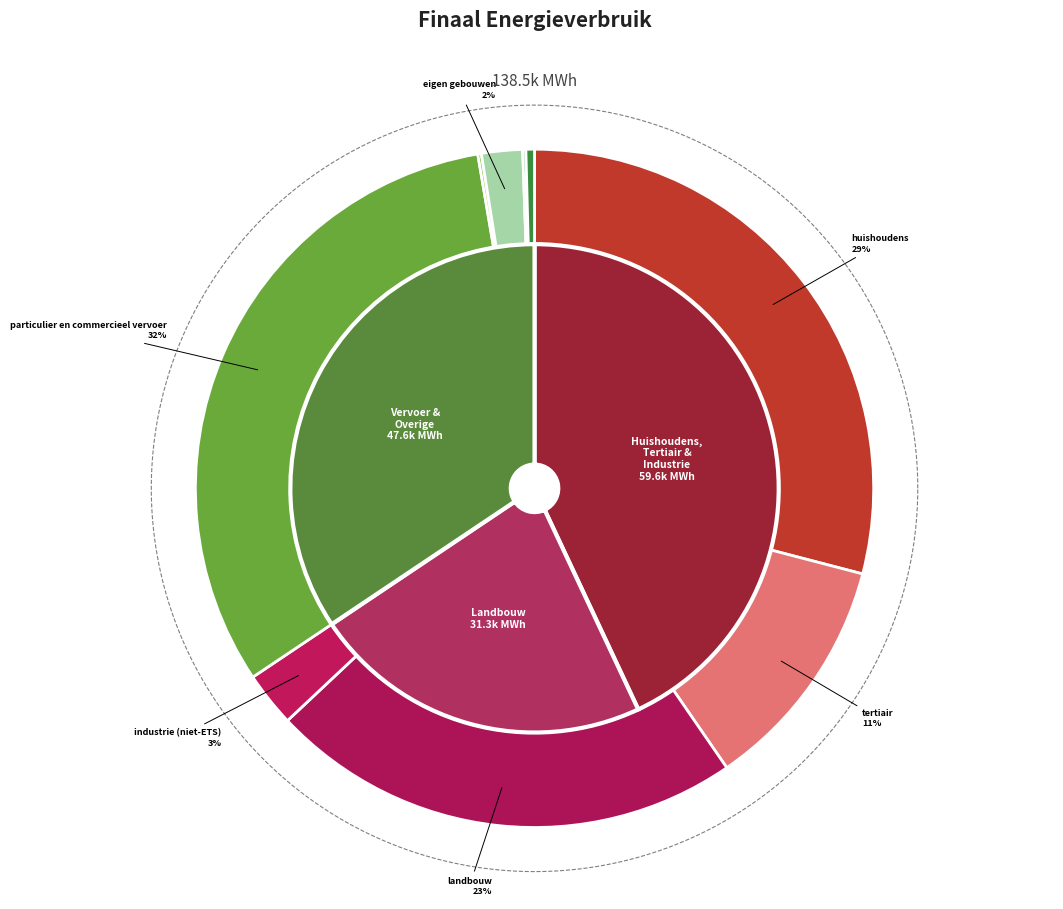

How many slices are in this pie chart?

9